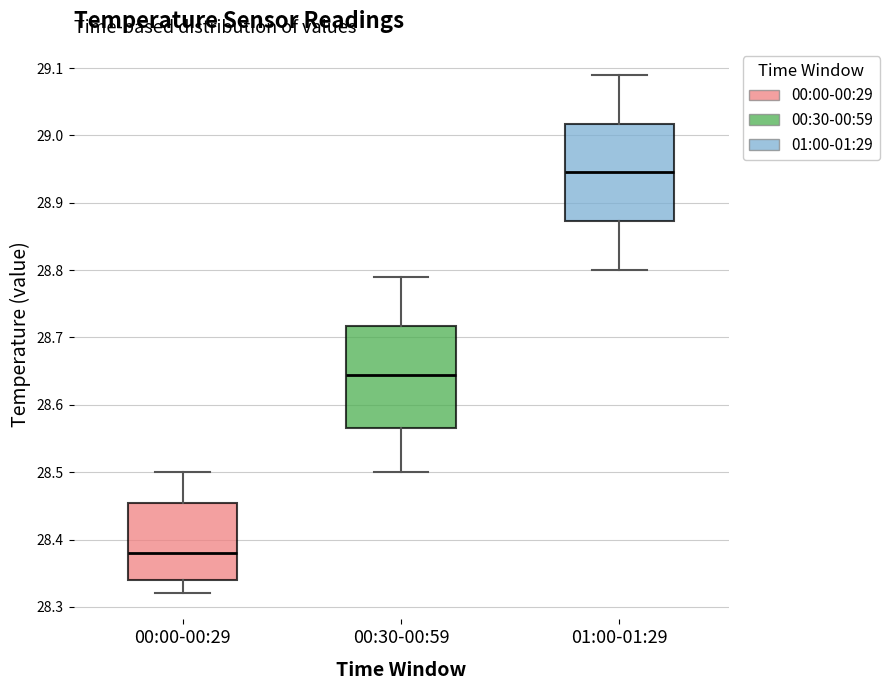

Reading left to right, transcribe this box plot: for each box, give where its median line is, the range the box spans, and where its two whiskers end, as read against the y-axis. The values are not printed on the chart, so give them approximately, as read against the axis.

00:00-00:29: median 28.38, box 28.34 to 28.46, whiskers 28.32 to 28.50
00:30-00:59: median 28.65, box 28.57 to 28.72, whiskers 28.50 to 28.79
01:00-01:29: median 28.95, box 28.87 to 29.02, whiskers 28.80 to 29.09